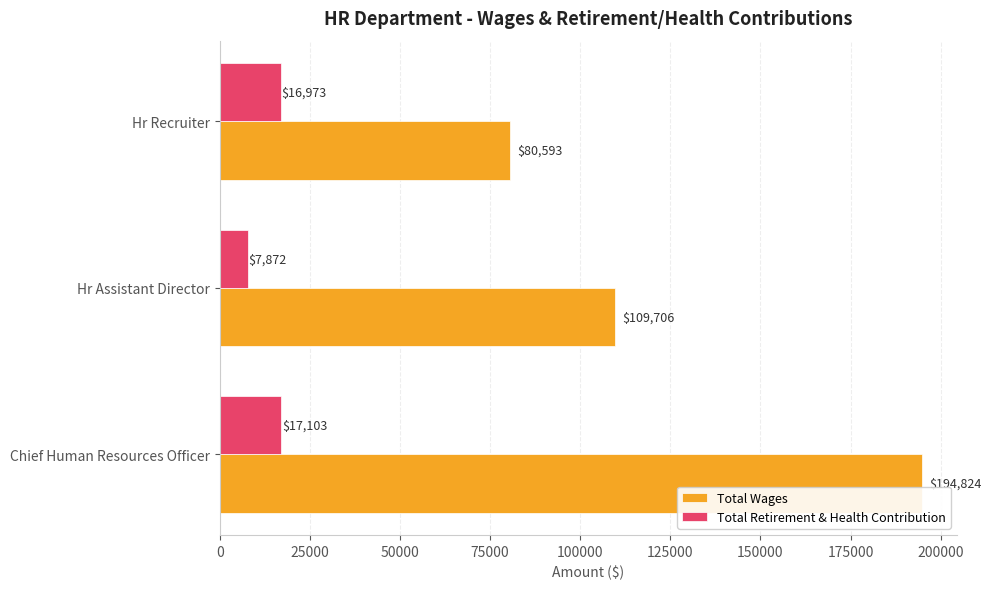

Which series has the widest spread of values?

Total Wages